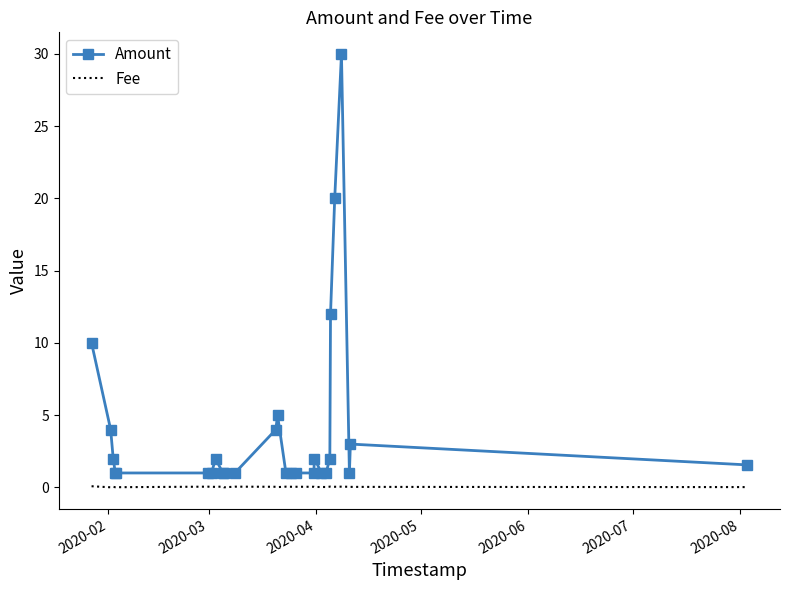

True or false: Amount and Fee cross at least once.

False